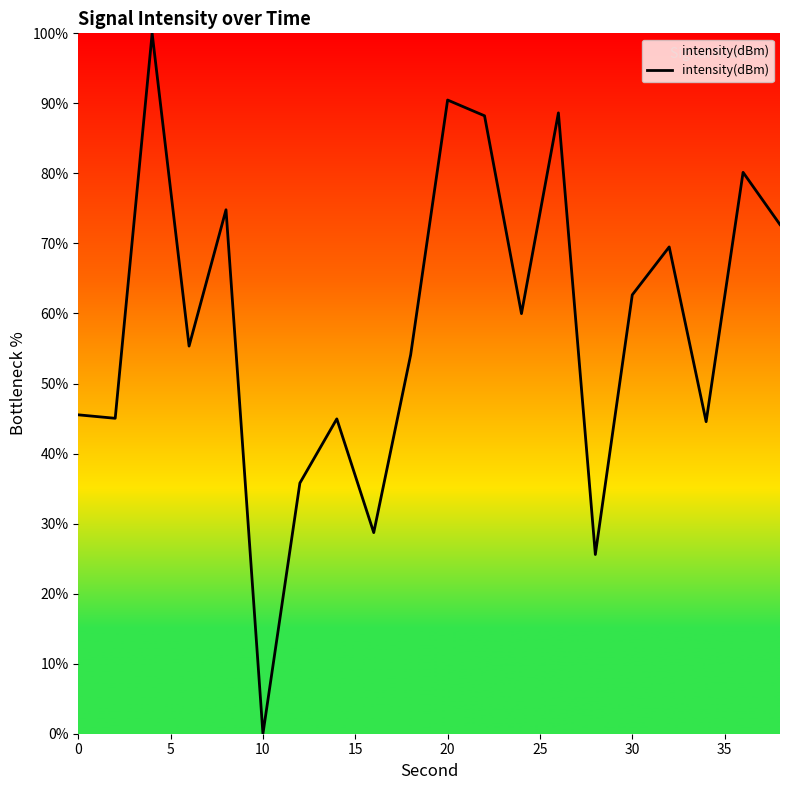

What is the difference between the maximum and minimum values?

100.0